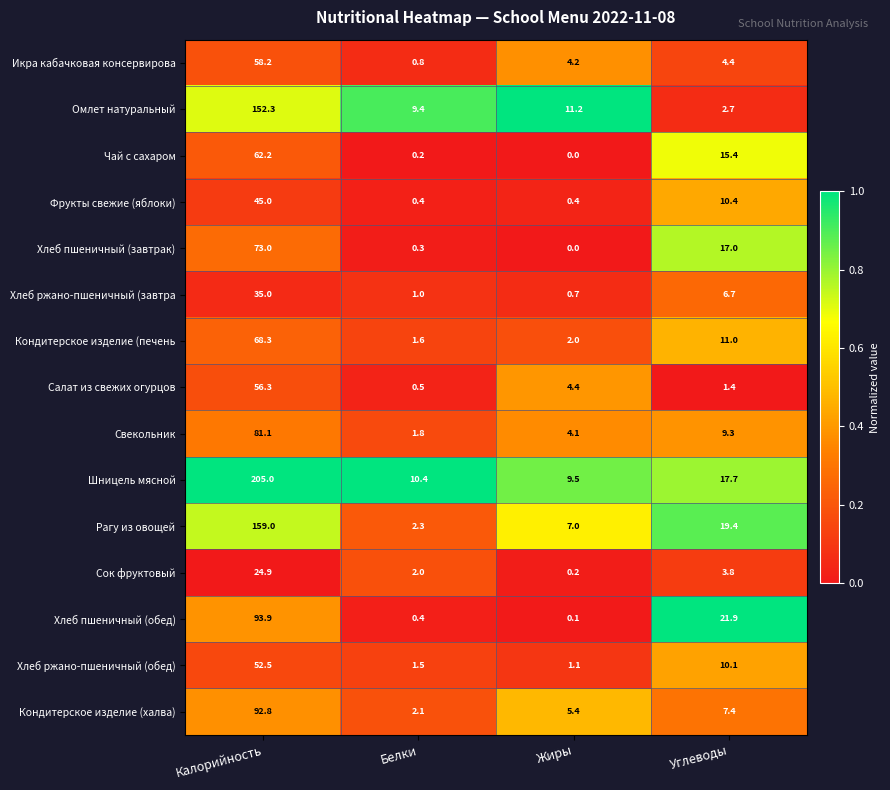

What is the difference between the maximum and minimum values in the Хлеб пшеничный (завтрак) series?

73.0